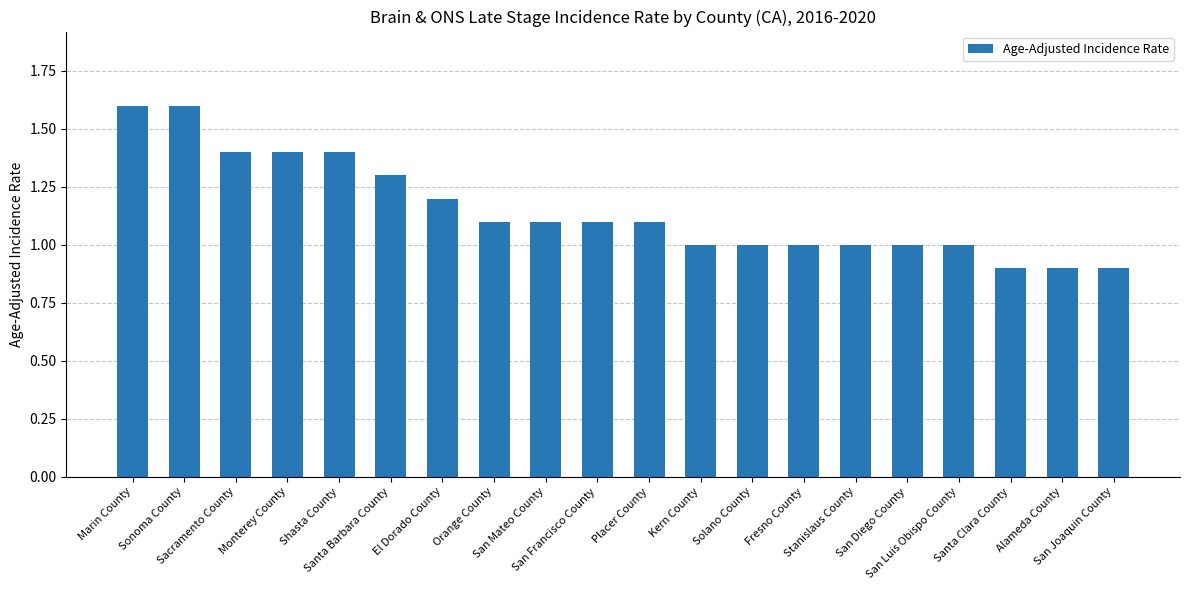

Are the bars grouped side by side (vs. stacked)?

No